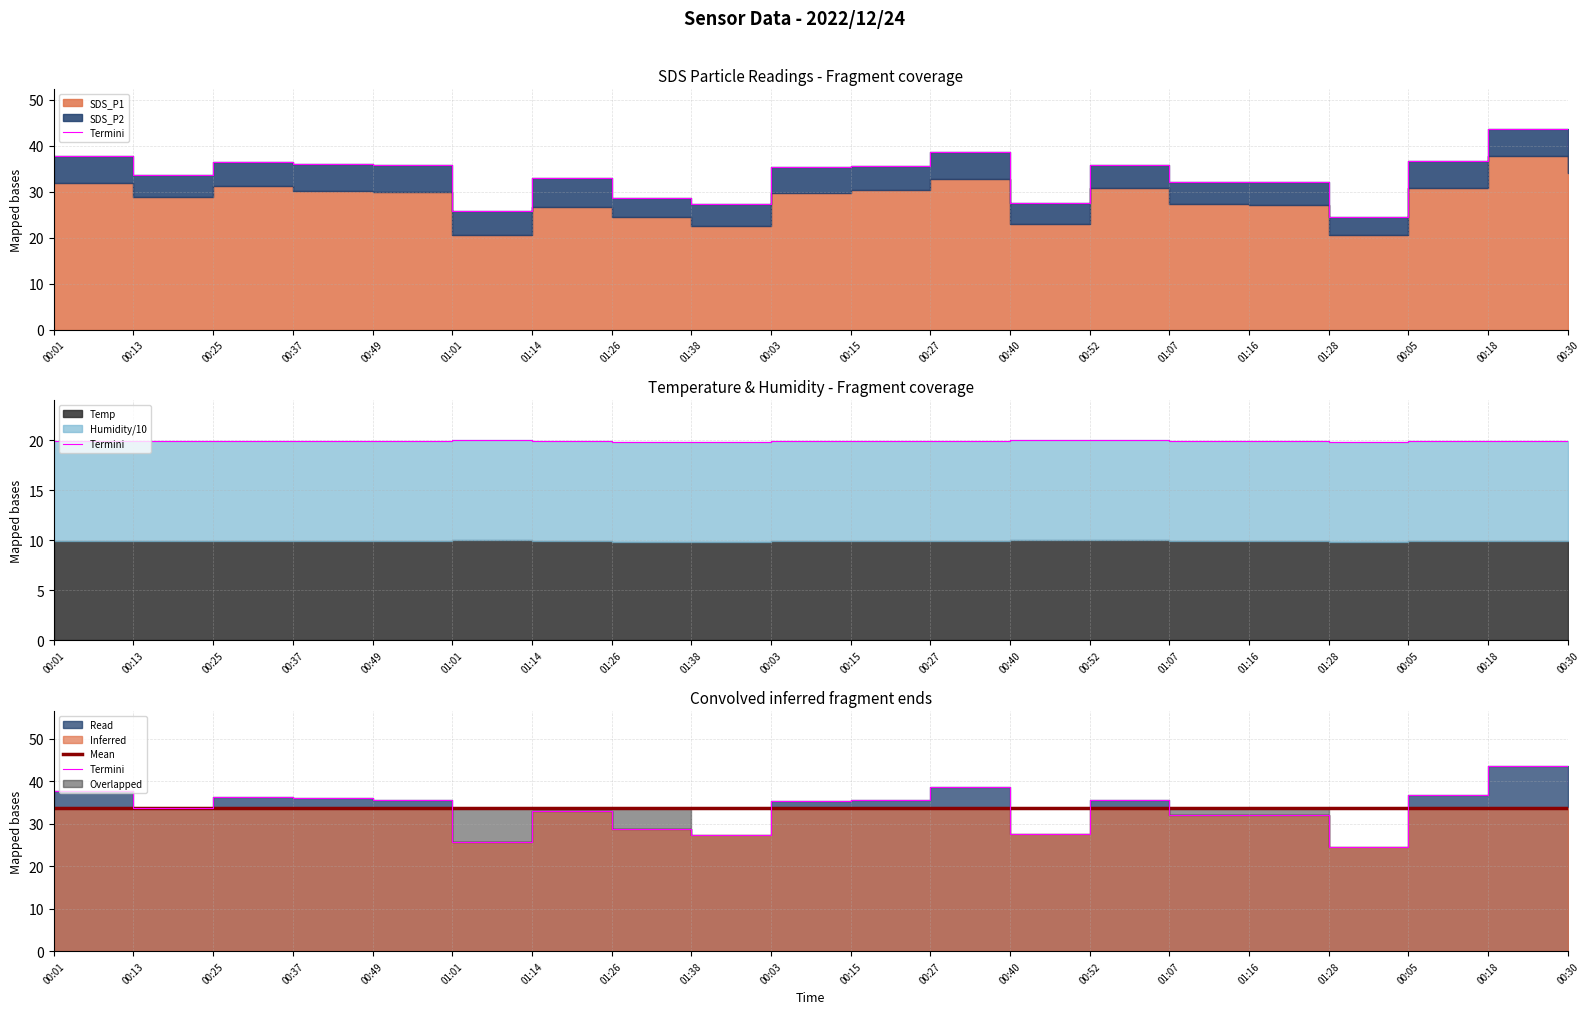

What is the label of the 9th point from the left?

01:38